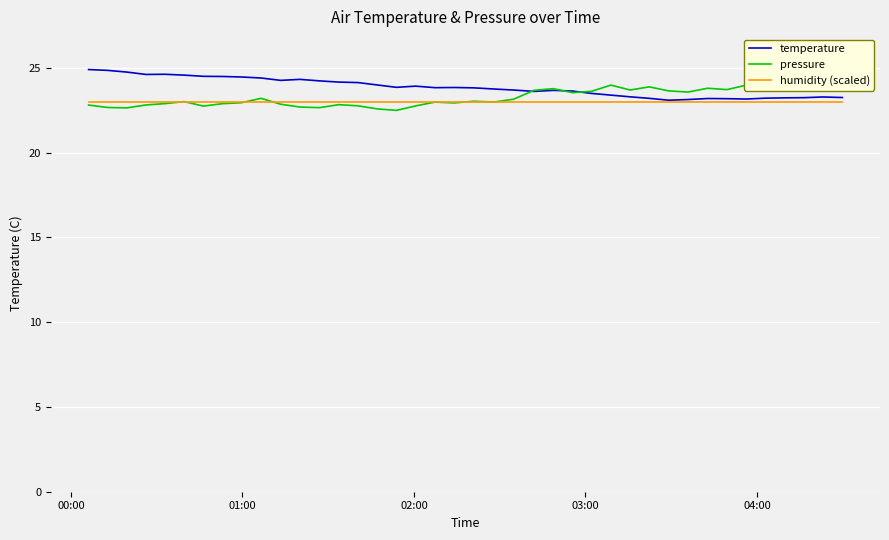

What is the maximum value for humidity (scaled)?

23.0